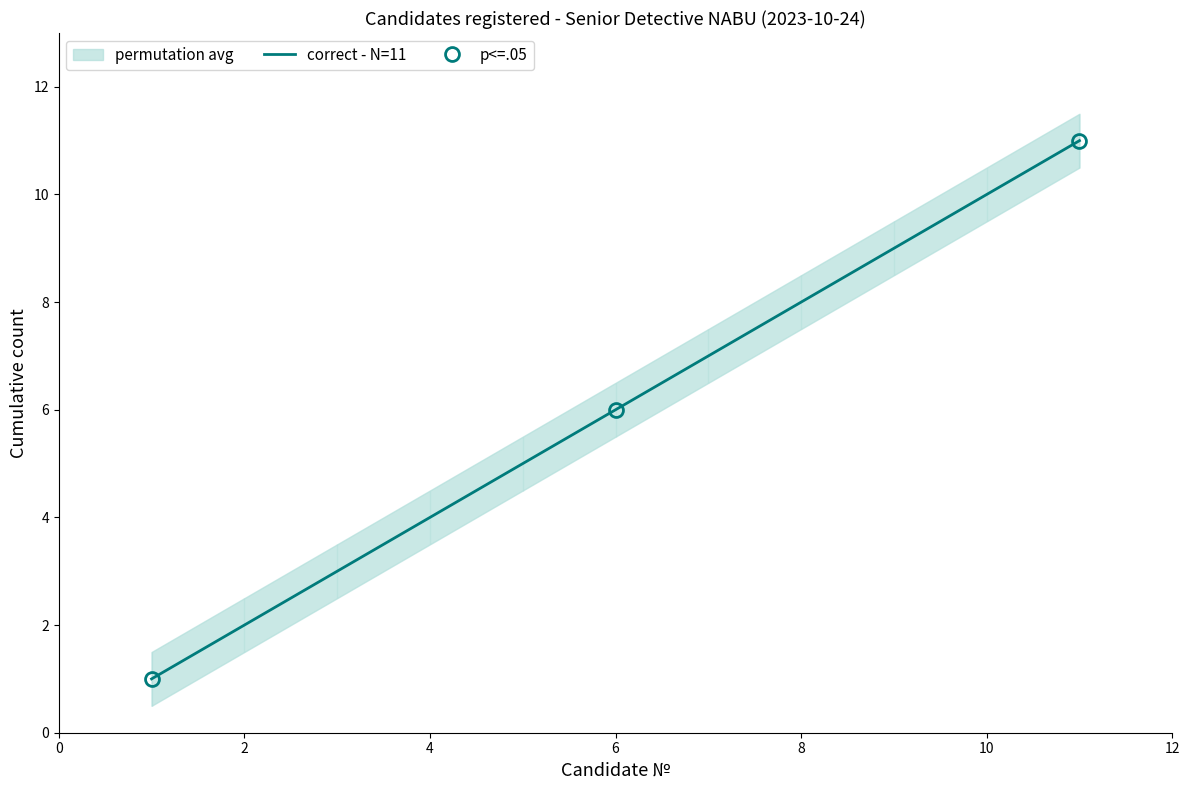

What is the smallest value displayed?

1